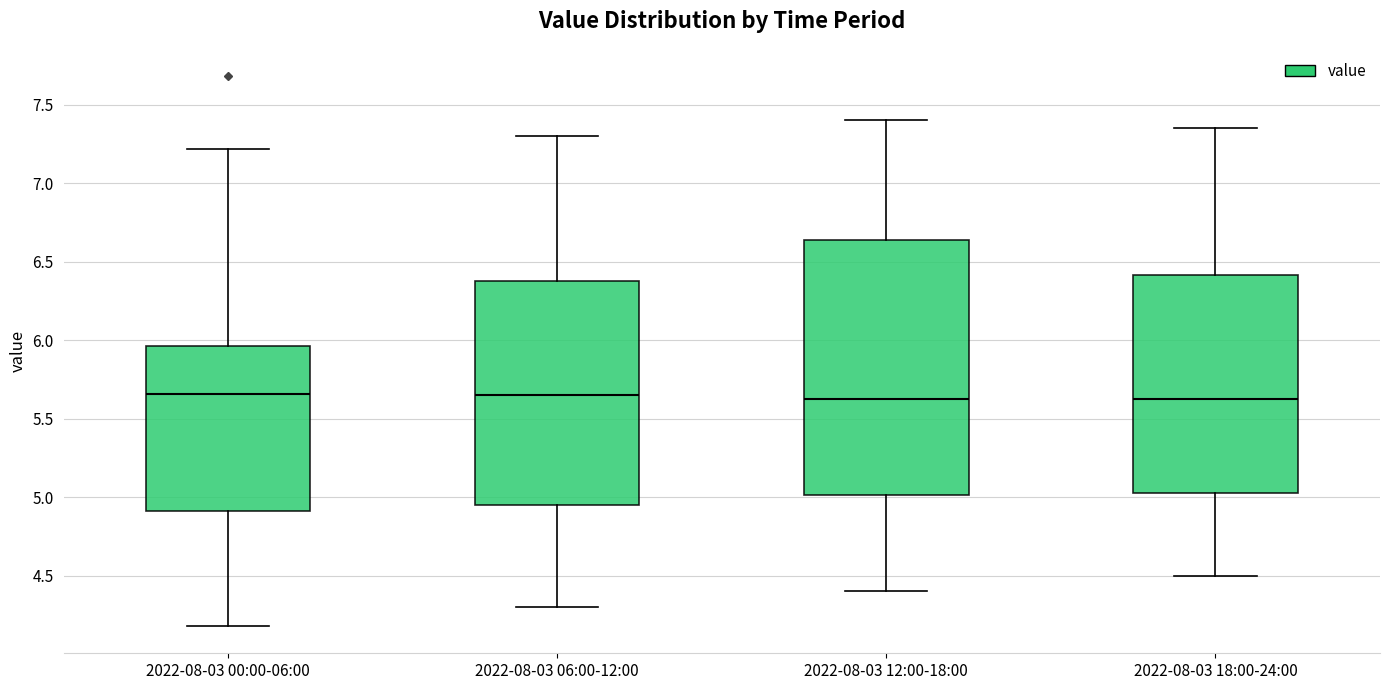

Reading left to right, read every box against the y-axis: the position of its median line, the range the box covers, and the ends of its whiskers. The values are not printed on the chart, so give them approximately, as read against the axis.

2022-08-03 00:00-06:00: median 5.65, box 4.90 to 5.95, whiskers 4.20 to 7.20
2022-08-03 06:00-12:00: median 5.65, box 4.95 to 6.40, whiskers 4.30 to 7.30
2022-08-03 12:00-18:00: median 5.65, box 5.00 to 6.65, whiskers 4.40 to 7.40
2022-08-03 18:00-24:00: median 5.65, box 5.05 to 6.40, whiskers 4.50 to 7.35